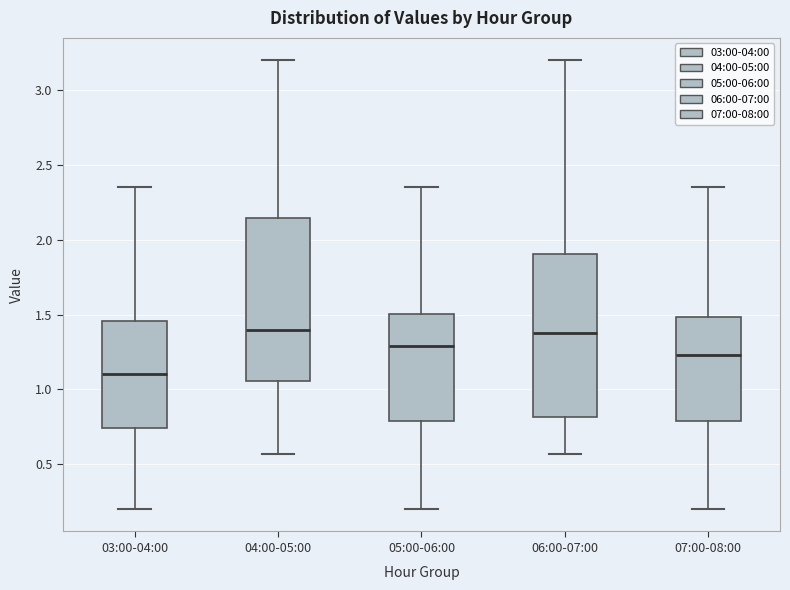

Reading left to right, read every box against the y-axis: the position of its median line, the range the box covers, and the ends of its whiskers. The values are not printed on the chart, so give them approximately, as read against the axis.

03:00-04:00: median 1.10, box 0.75 to 1.45, whiskers 0.20 to 2.35
04:00-05:00: median 1.40, box 1.05 to 2.15, whiskers 0.55 to 3.20
05:00-06:00: median 1.30, box 0.80 to 1.50, whiskers 0.20 to 2.35
06:00-07:00: median 1.40, box 0.80 to 1.90, whiskers 0.55 to 3.20
07:00-08:00: median 1.25, box 0.80 to 1.50, whiskers 0.20 to 2.35